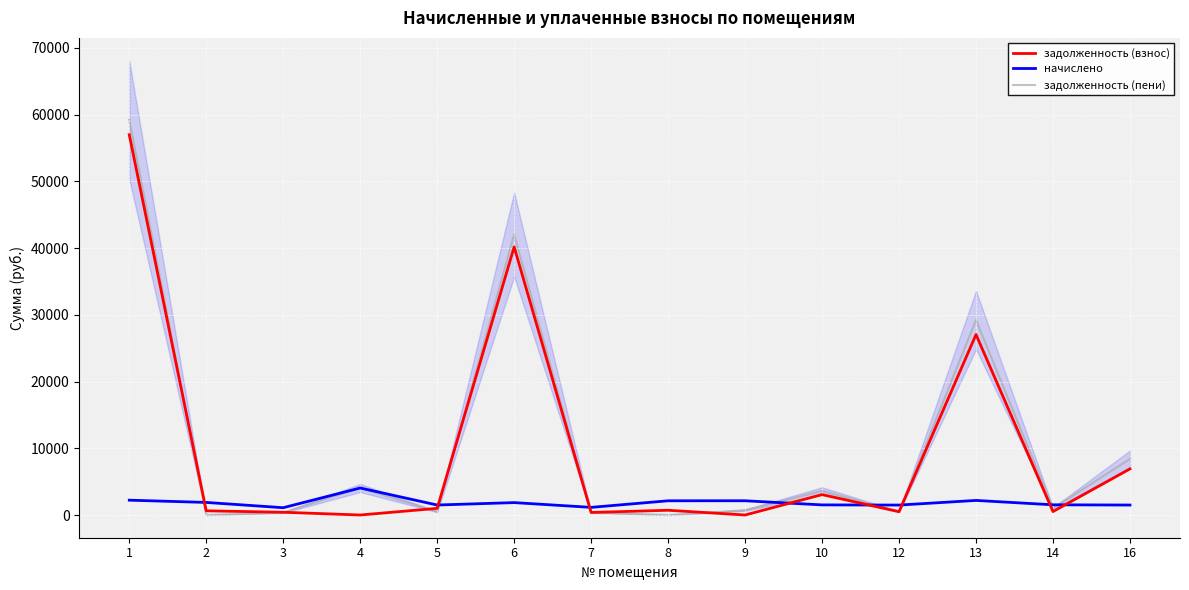

At which category does задолженность (взнос) reach its first local peak?

6